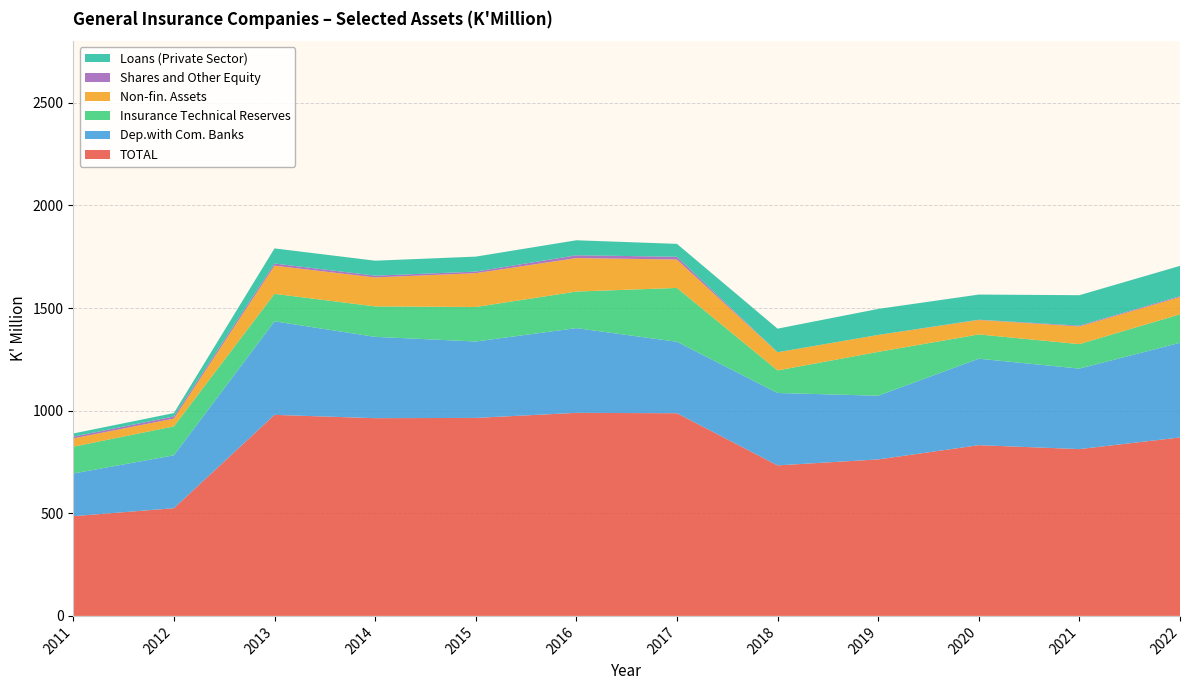

Reading left to right, extract all data points from this chart.

TOTAL: 2011=485.9	2012=524.7	2013=979.4	2014=963.3	2015=964.6	2016=989.3	2017=987.3	2018=733.4	2019=762.4	2020=831.8	2021=812.7	2022=869.3
Dep.with Com. Banks: 2011=207.7	2012=257.8	2013=455.7	2014=396.3	2015=372.3	2016=412.8	2017=348.2	2018=352.7	2019=310.4	2020=421.3	2021=392.2	2022=461.2
Insurance Technical Reserves: 2011=130.7	2012=140.8	2013=133.9	2014=148.4	2015=168.1	2016=178.1	2017=262.3	2018=109.9	2019=213.5	2020=118.2	2021=119.2	2022=138.8
Non-fin. Assets: 2011=40.5	2012=38.1	2013=137.3	2014=141.0	2015=164.7	2016=163.2	2017=138.4	2018=88.6	2019=82.5	2020=70.4	2021=86.2	2022=84.2
Shares and Other Equity: 2011=8.4	2012=10.2	2013=10.5	2014=8.6	2015=7.6	2016=13.6	2017=13.5	2018=0.1	2019=0.1	2020=1.3	2021=3.8	2022=4.5
Loans (Private Sector): 2011=15.5	2012=16.5	2013=73.6	2014=73.0	2015=73.1	2016=73.1	2017=62.9	2018=114.9	2019=126.7	2020=122.6	2021=148.3	2022=147.4